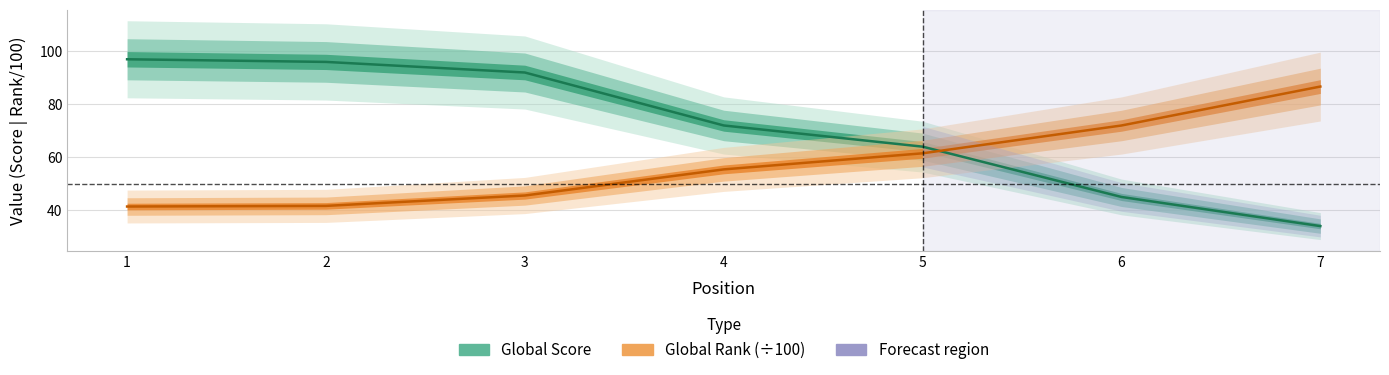

Where does the Global Score series first go above 72?

1